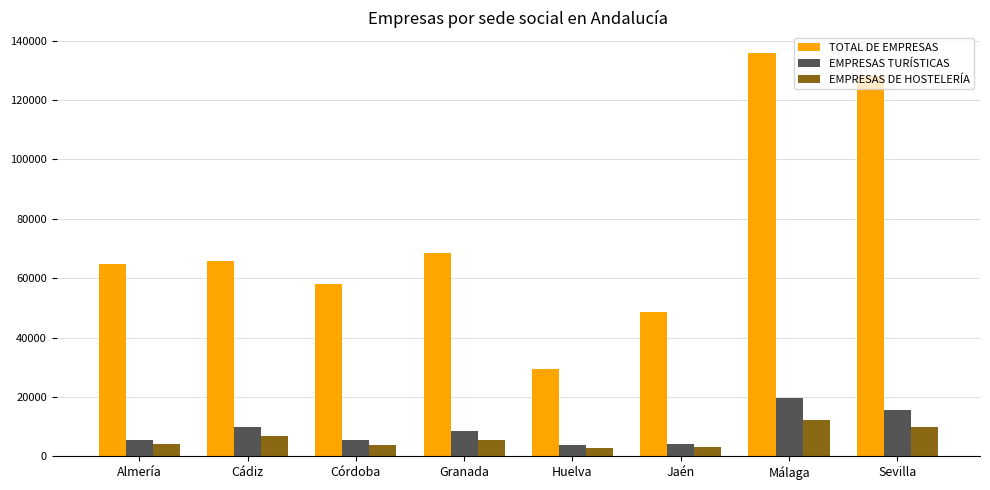

Where is EMPRESAS TURÍSTICAS nearest to the value 11668?

Cádiz